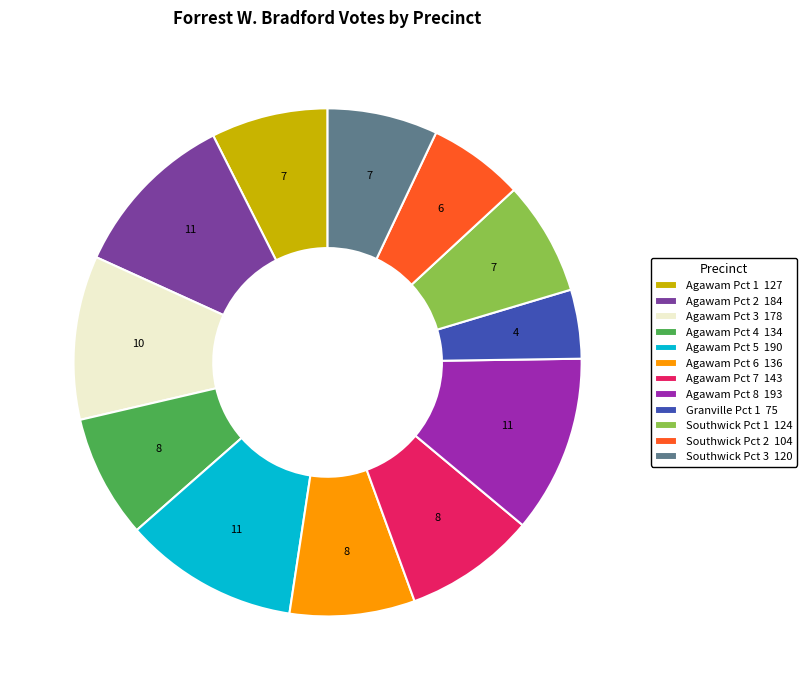

What is the smallest slice in the pie chart?

Granville Pct 1